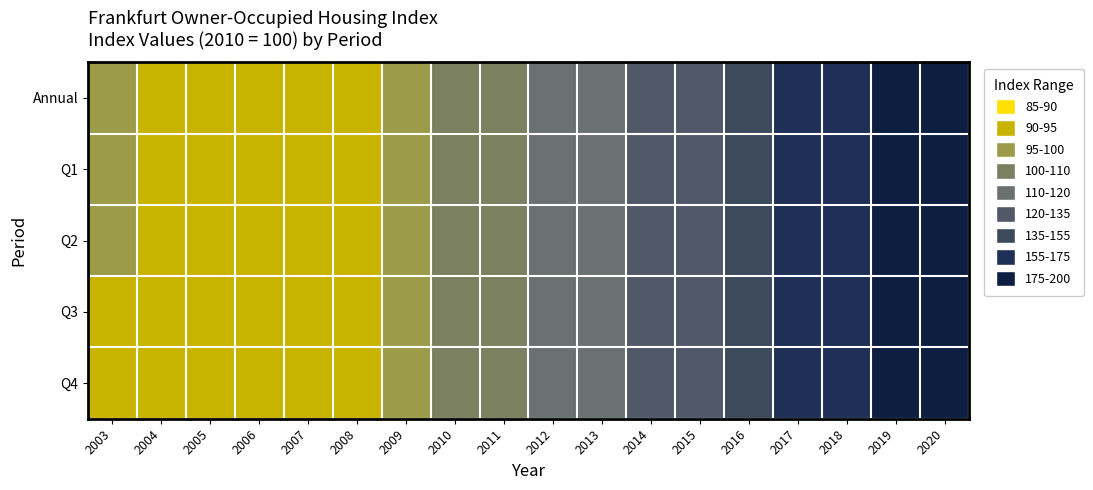

Reading left to right, what are all the values shown in this chart?

Annual: 2003=95.2	2004=94.1	2005=92.3	2006=92.6	2007=92.7	2008=94.6	2009=98.1	2010=100.0	2011=105.0	2012=110.5	2013=115.4	2014=121.8	2015=129.8	2016=141.3	2017=157.6	2018=172.1	2019=179.0	2020=185.7
Q1: 2003=95.4	2004=94.5	2005=92.8	2006=92.3	2007=92.2	2008=94.7	2009=98.1	2010=100.0	2011=105.0	2012=110.5	2013=115.4	2014=121.8	2015=129.8	2016=141.3	2017=157.6	2018=172.1	2019=179.0	2020=185.7
Q2: 2003=95.4	2004=94.4	2005=92.7	2006=92.9	2007=92.3	2008=94.6	2009=98.1	2010=100.0	2011=105.0	2012=110.5	2013=115.4	2014=121.8	2015=129.8	2016=141.3	2017=157.6	2018=172.1	2019=179.0	2020=185.7
Q3: 2003=94.9	2004=94.4	2005=91.9	2006=92.6	2007=92.7	2008=94.6	2009=98.1	2010=100.0	2011=105.0	2012=110.5	2013=115.4	2014=121.8	2015=129.8	2016=141.3	2017=157.6	2018=172.1	2019=179.0	2020=185.7
Q4: 2003=94.9	2004=93.3	2005=91.8	2006=92.5	2007=92.5	2008=94.6	2009=98.1	2010=100.0	2011=105.0	2012=110.5	2013=115.4	2014=121.8	2015=129.8	2016=141.3	2017=157.6	2018=172.1	2019=179.0	2020=185.7